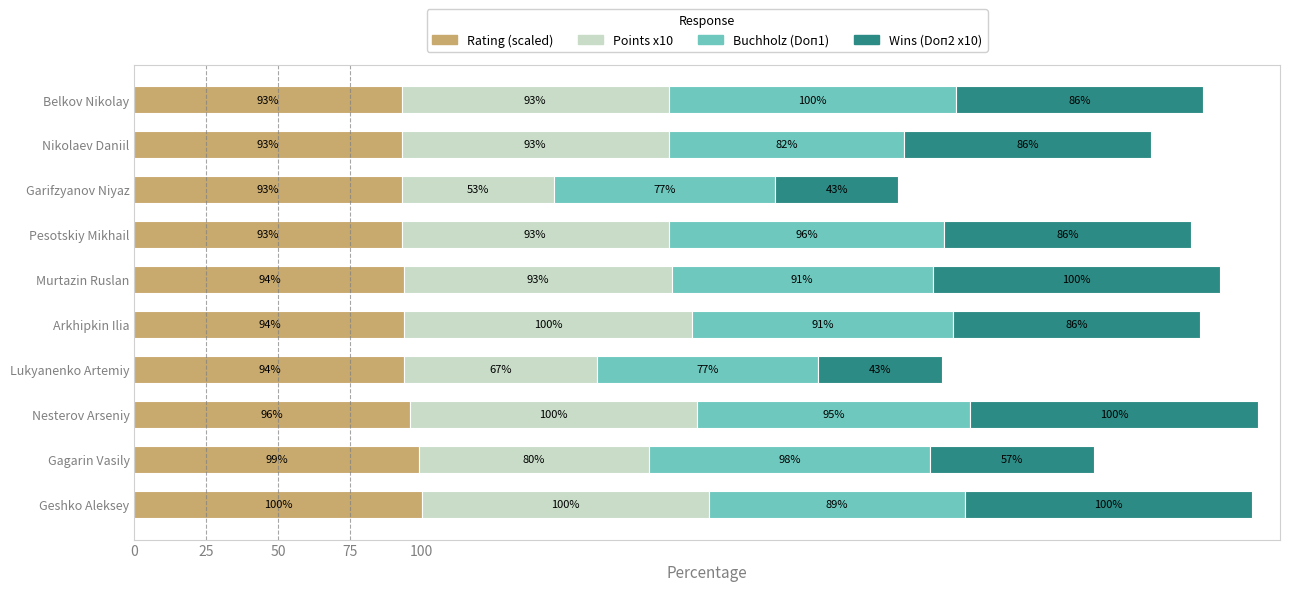

What is the sum of the Rating (scaled) values at Geshko Aleksey and Pesotskiy Mikhail?

193